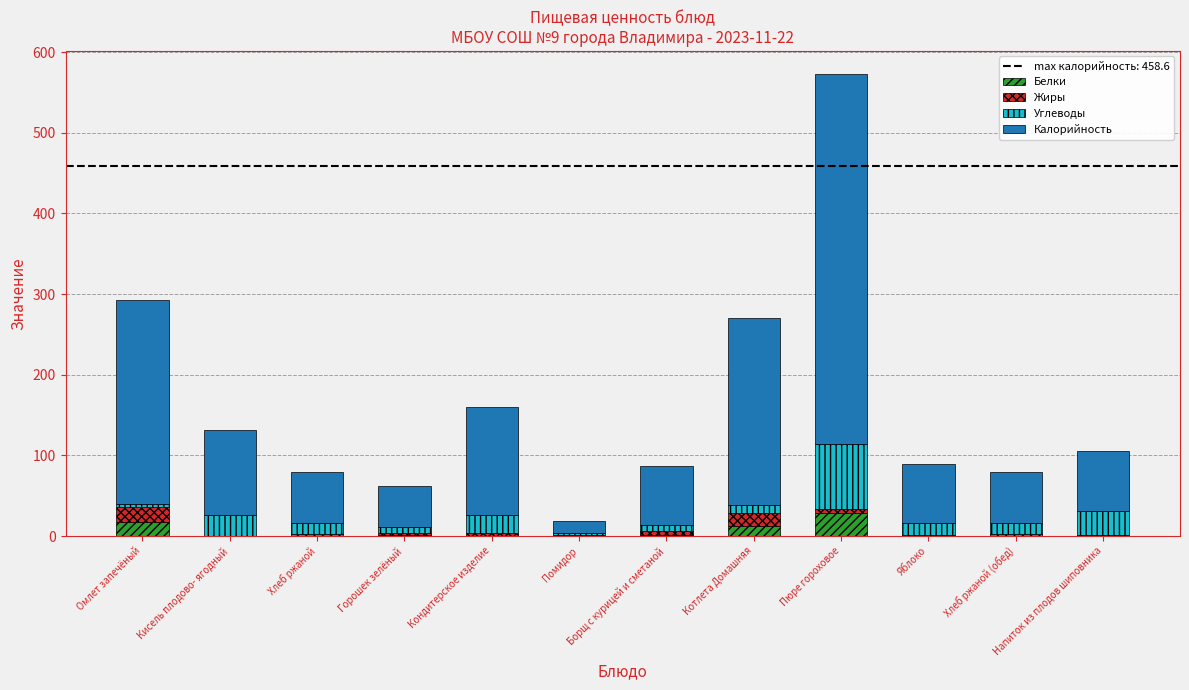

At which category is the sum across all series the highest?

Пюре гороховое